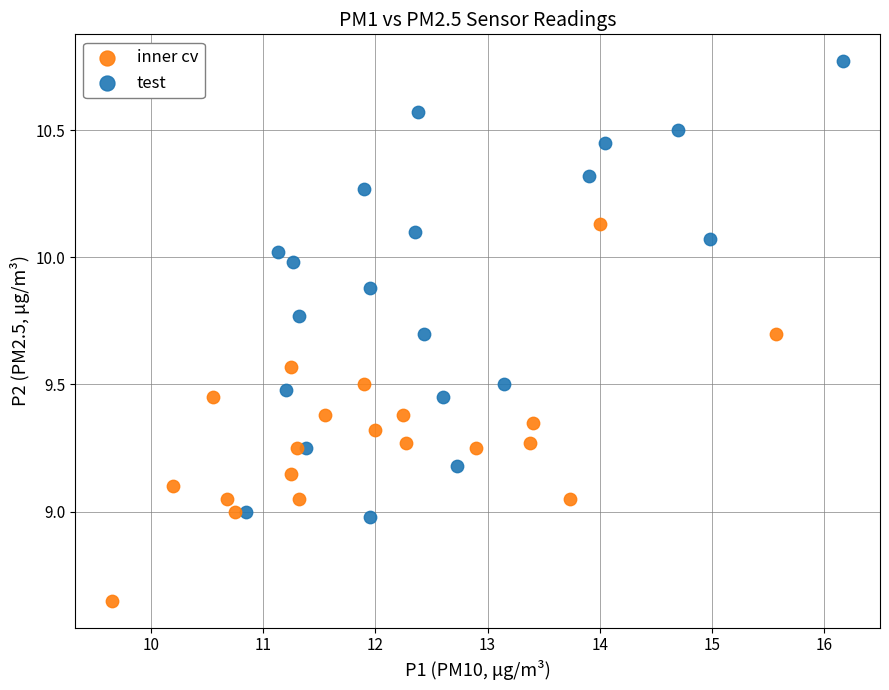

Which series has the widest spread of Y values?

test